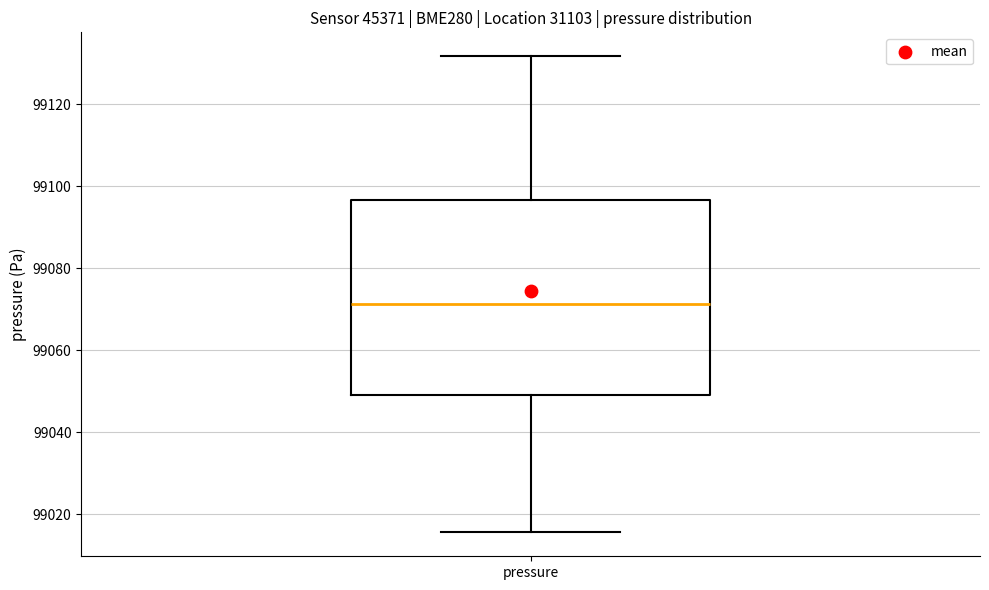

Where does the upper whisker of the box for pressure end on the y-axis? The values are not printed on the chart, so give them approximately, as read against the axis.

99132